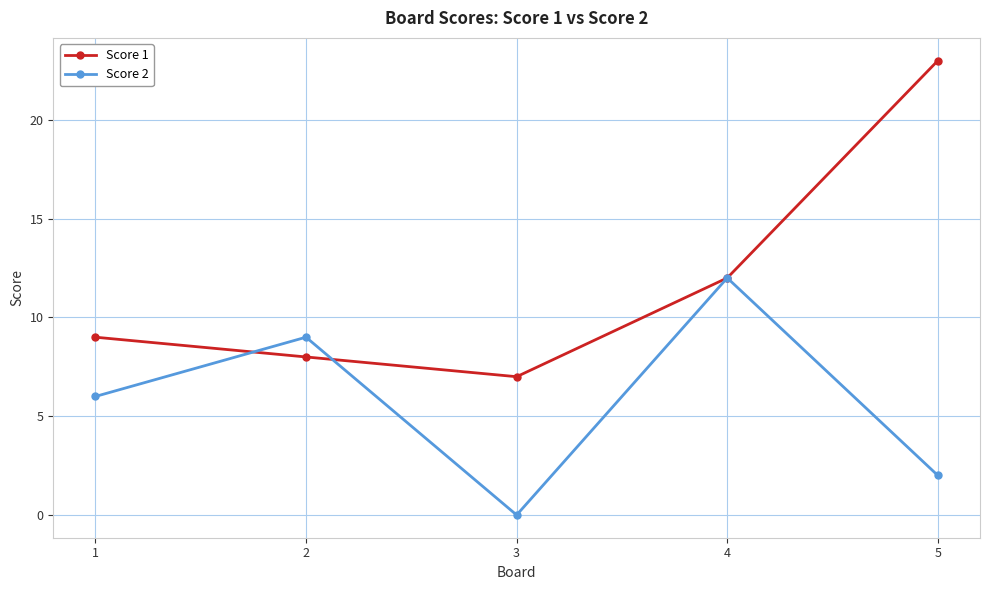

Which series has the largest range (max minus min)?

Score 1